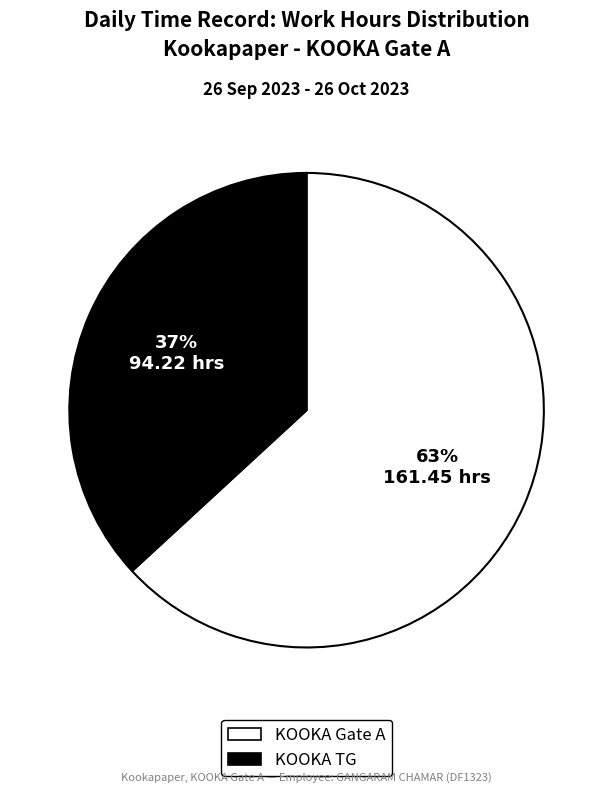

How many segments does this pie chart have?

2